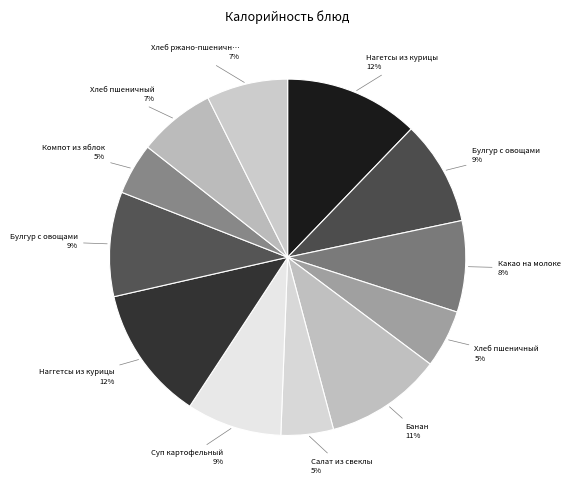

What is the smallest slice in the pie chart?

Компот из яблок